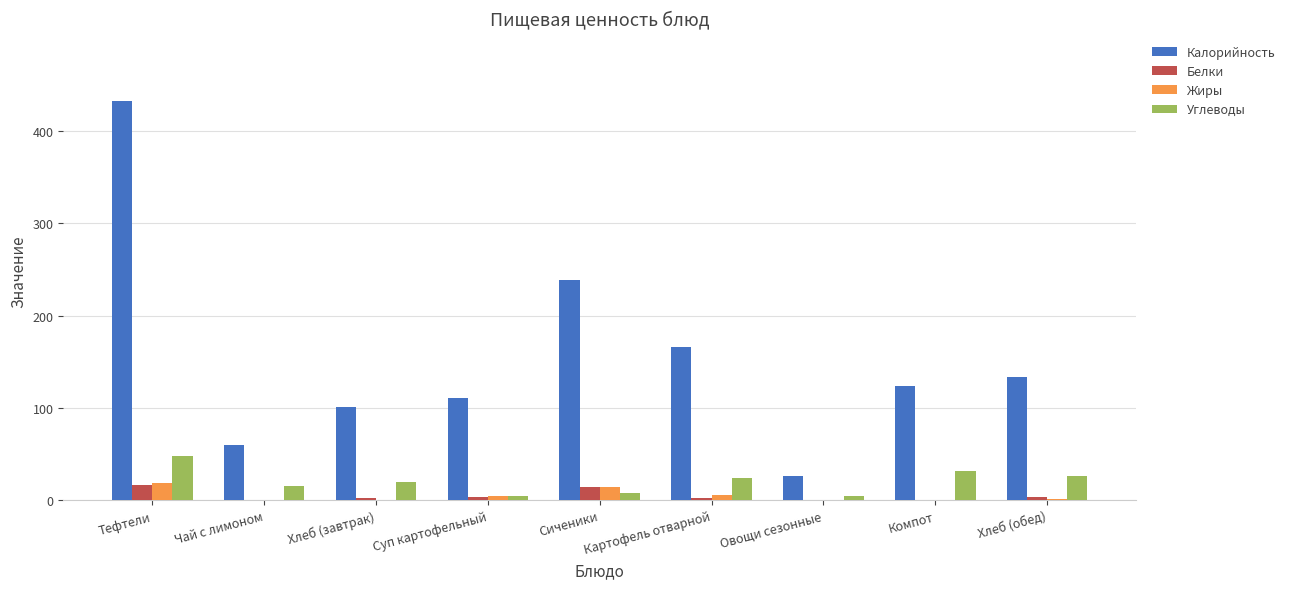

Read the Углеводы value at Тефтели.

48.6